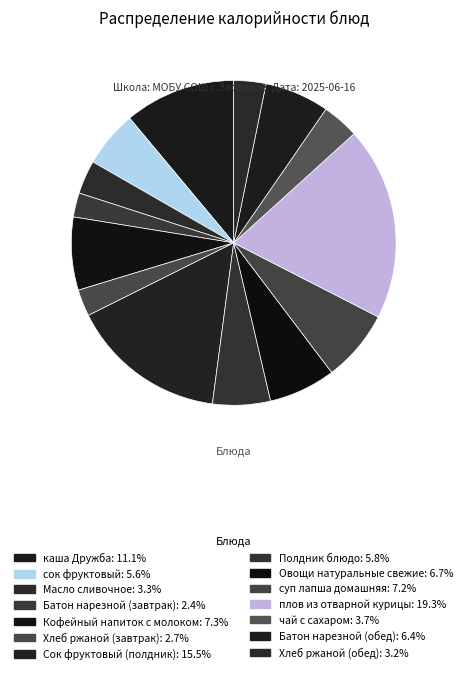

Is there a majority slice in this chart?

No